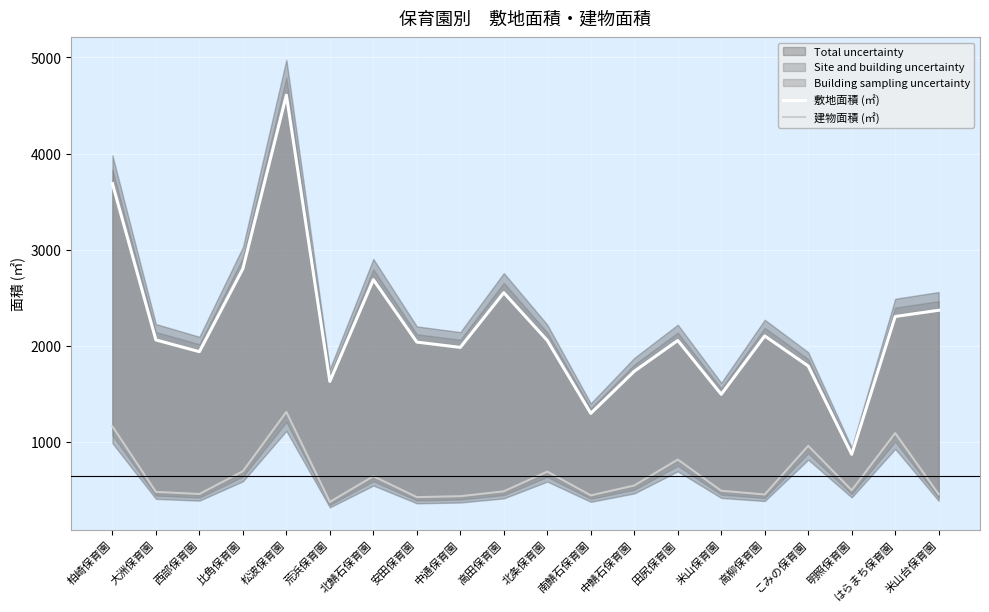

Rank the series at 比角保育園 from highest to lowest value.

敷地面積 (㎡), 建物面積 (㎡)